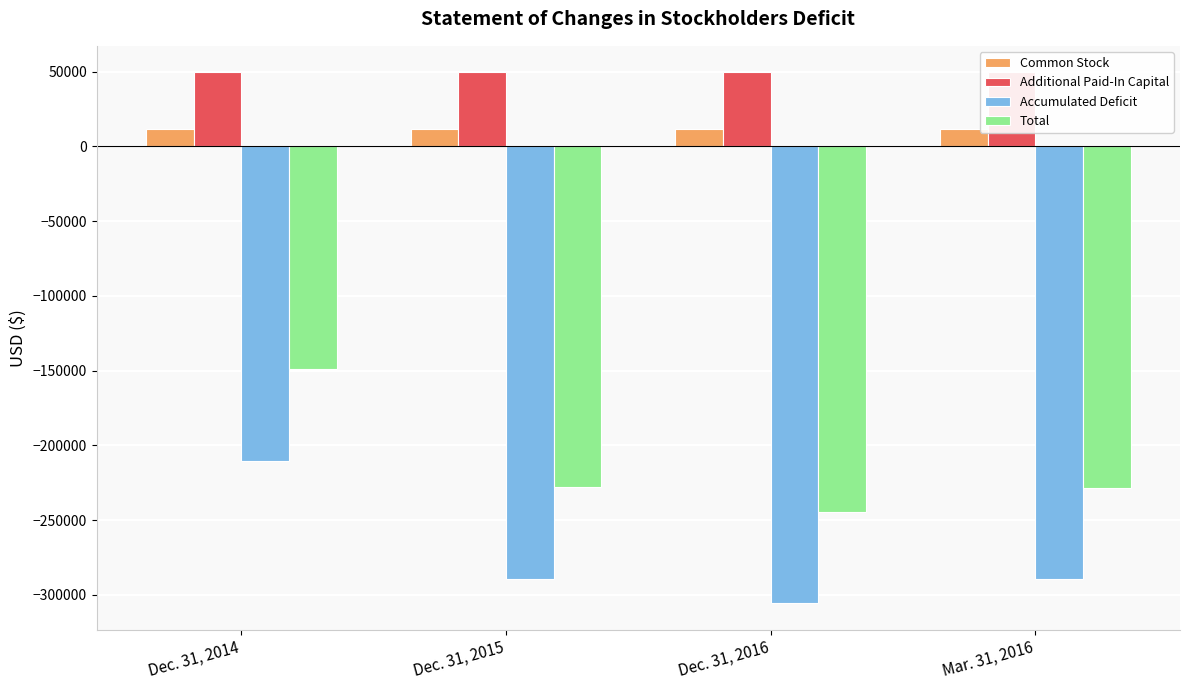

Is it true that Accumulated Deficit equals -310388 at Dec. 31, 2014?

False